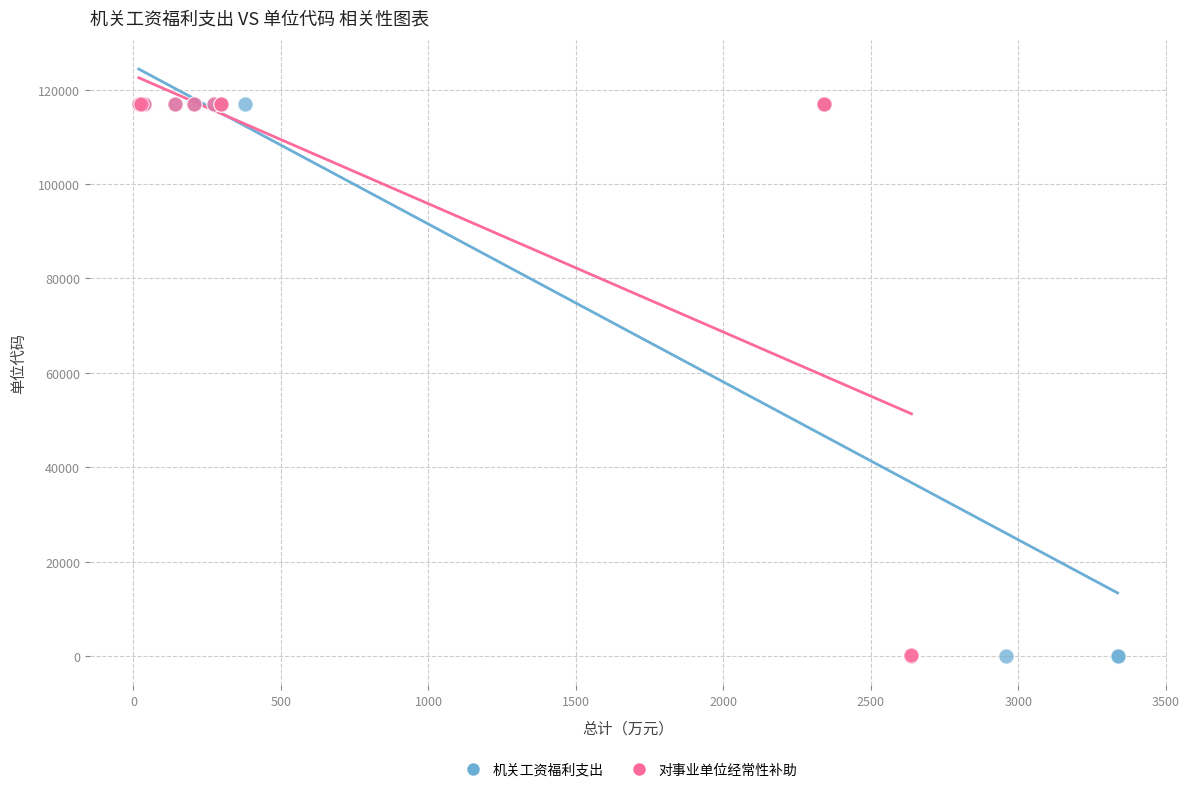

What are all the series names shown in the legend?

机关工资福利支出, 对事业单位经常性补助